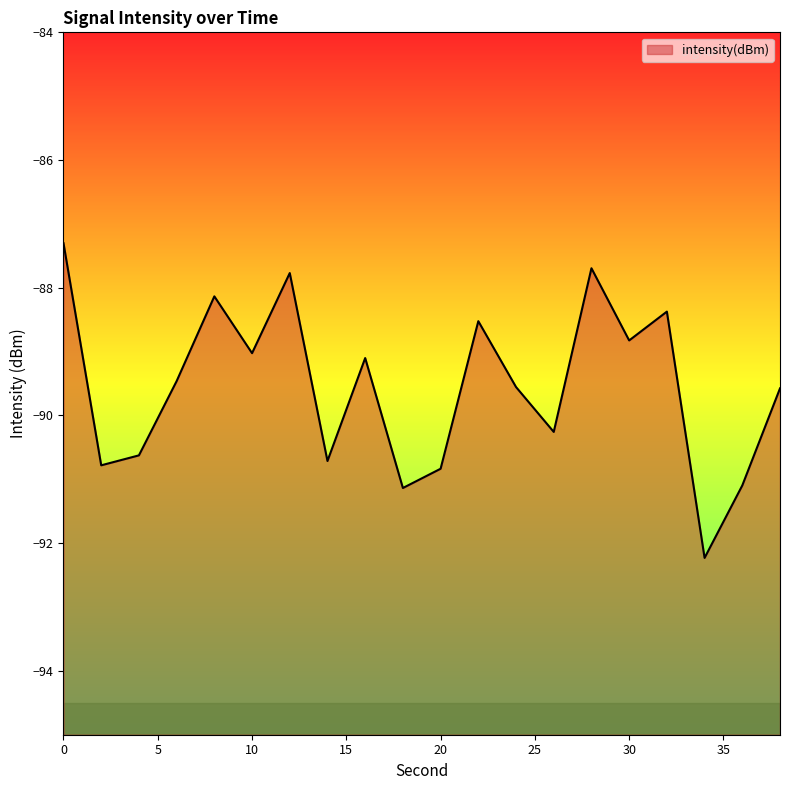

Where is the data nearest to the value -89?

10